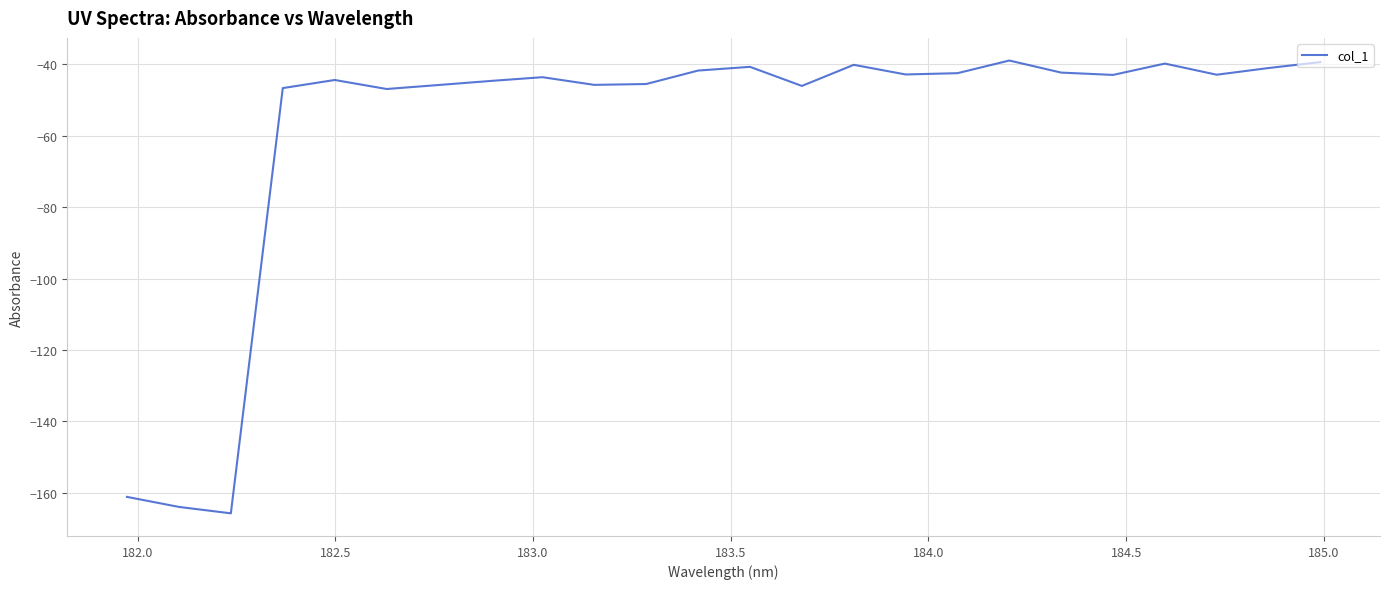

What is the greatest value displayed?

-39.0